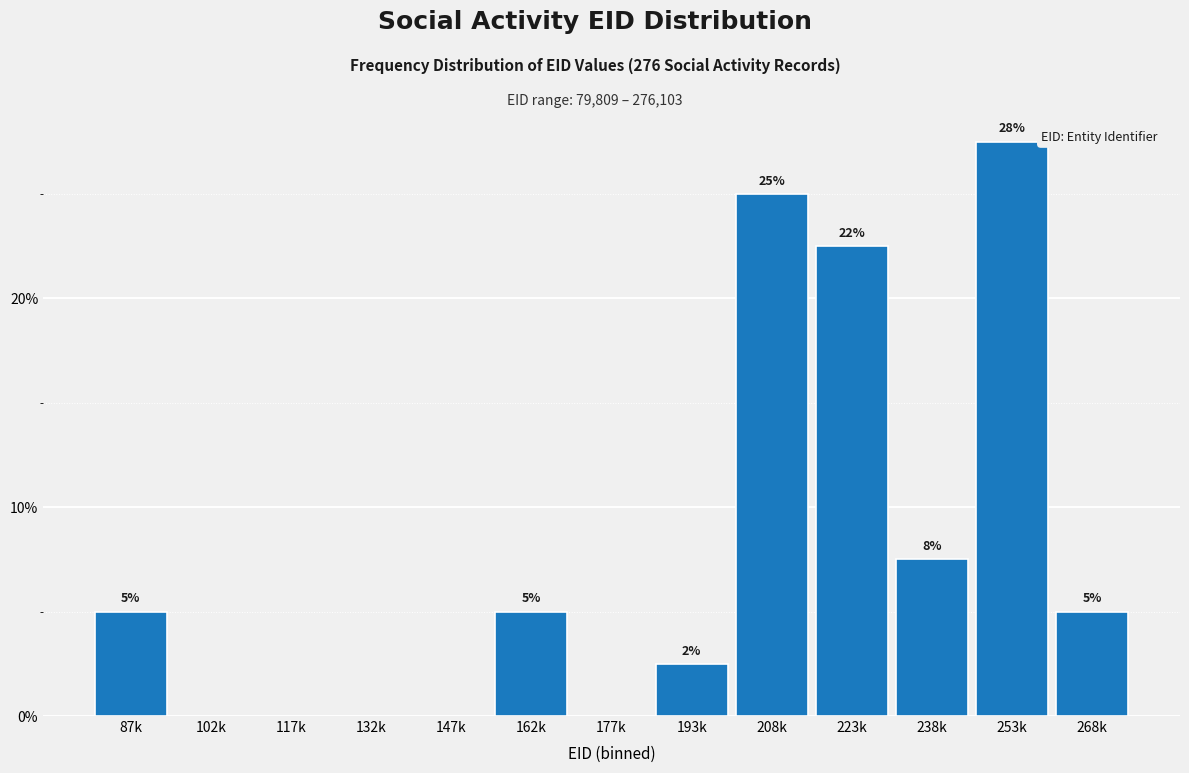

What is the sum of all values?

100.0